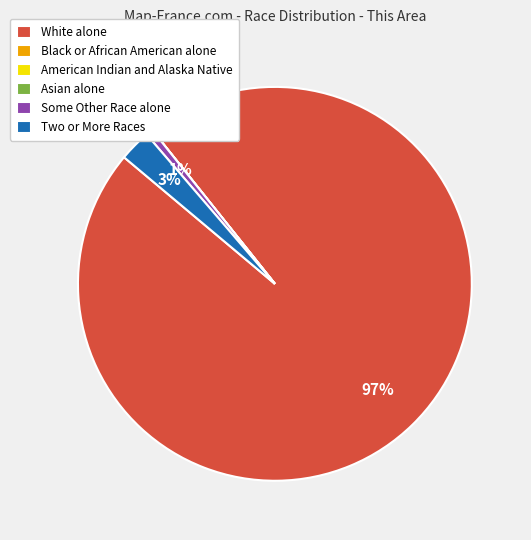

To the nearest percent, what is the average slice percentage?

17%